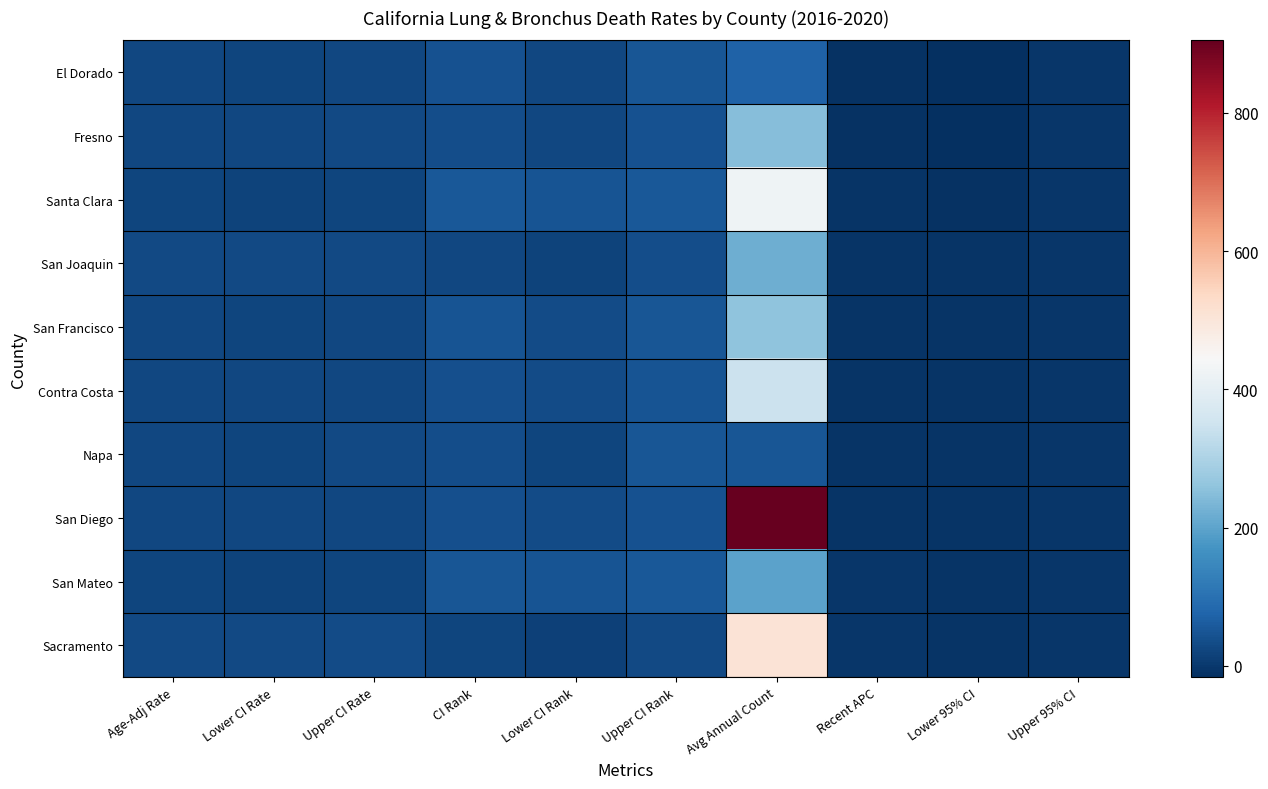

Reading right to left, list all the values displayed in this chart.

El Dorado: Upper 95% CI=-4.7	Lower 95% CI=-13.9	Recent APC=-9.5	Avg Annual Count=72.0	Upper CI Rank=52.0	Lower CI Rank=26.0	CI Rank=42.0	Upper CI Rate=26.8	Lower CI Rate=21.6	Age-Adj Rate=24.1
Fresno: Upper 95% CI=-2.0	Lower 95% CI=-16.3	Recent APC=-9.4	Avg Annual Count=250.0	Upper CI Rank=43.0	Lower CI Rank=24.0	CI Rank=35.0	Upper CI Rate=27.8	Lower CI Rate=24.8	Age-Adj Rate=26.3
Santa Clara: Upper 95% CI=-4.8	Lower 95% CI=-10.9	Recent APC=-7.9	Avg Annual Count=424.0	Upper CI Rank=55.0	Lower CI Rank=48.0	CI Rank=53.0	Upper CI Rate=21.2	Lower CI Rate=19.4	Age-Adj Rate=20.3
San Joaquin: Upper 95% CI=-5.5	Lower 95% CI=-7.7	Recent APC=-6.6	Avg Annual Count=218.0	Upper CI Rank=35.0	Lower CI Rank=17.0	CI Rank=24.0	Upper CI Rate=30.4	Lower CI Rate=26.9	Age-Adj Rate=28.7
San Francisco: Upper 95% CI=-4.1	Lower 95% CI=-8.9	Recent APC=-6.5	Avg Annual Count=258.0	Upper CI Rank=51.0	Lower CI Rank=34.0	CI Rank=45.0	Upper CI Rate=24.9	Lower CI Rate=22.2	Age-Adj Rate=23.5
Contra Costa: Upper 95% CI=-4.4	Lower 95% CI=-8.1	Recent APC=-6.3	Avg Annual Count=347.0	Upper CI Rank=46.0	Lower CI Rank=31.0	CI Rank=39.0	Upper CI Rate=26.0	Lower CI Rate=23.6	Age-Adj Rate=24.8
Napa: Upper 95% CI=-4.4	Lower 95% CI=-7.8	Recent APC=-6.1	Avg Annual Count=51.0	Upper CI Rank=52.0	Lower CI Rank=22.0	CI Rank=37.0	Upper CI Rate=28.4	Lower CI Rate=22.0	Age-Adj Rate=25.1
San Diego: Upper 95% CI=-4.8	Lower 95% CI=-6.7	Recent APC=-5.7	Avg Annual Count=905.0	Upper CI Rank=44.0	Lower CI Rank=31.0	CI Rank=38.0	Upper CI Rate=25.6	Lower CI Rate=24.1	Age-Adj Rate=24.8
San Mateo: Upper 95% CI=-4.4	Lower 95% CI=-6.5	Recent APC=-5.5	Avg Annual Count=197.0	Upper CI Rank=55.0	Lower CI Rank=47.0	CI Rank=52.0	Upper CI Rate=21.6	Lower CI Rate=19.0	Age-Adj Rate=20.3
Sacramento: Upper 95% CI=-4.3	Lower 95% CI=-6.4	Recent APC=-5.3	Avg Annual Count=506.0	Upper CI Rank=29.0	Lower CI Rank=16.0	CI Rank=22.0	Upper CI Rate=31.0	Lower CI Rate=28.6	Age-Adj Rate=29.8